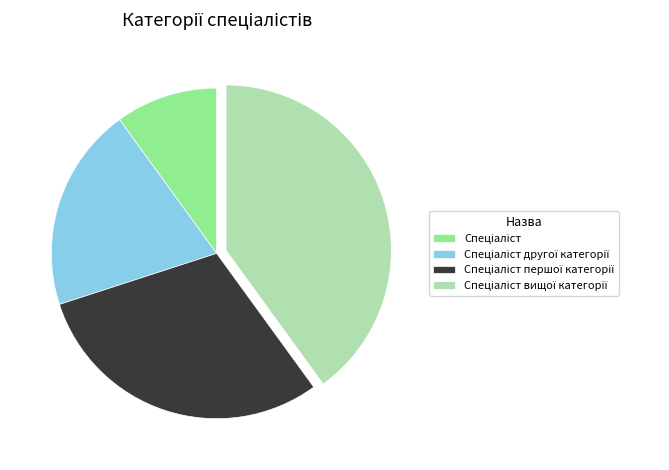

Count the number of slices in the pie.

4